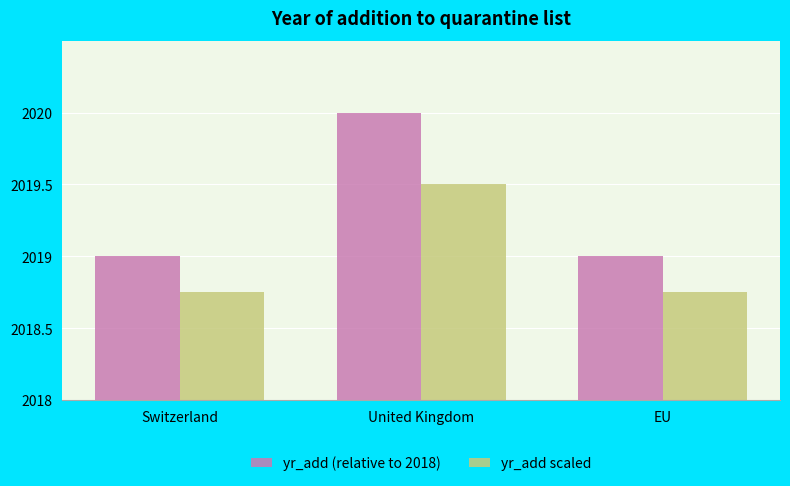

Are the bars horizontal?

No